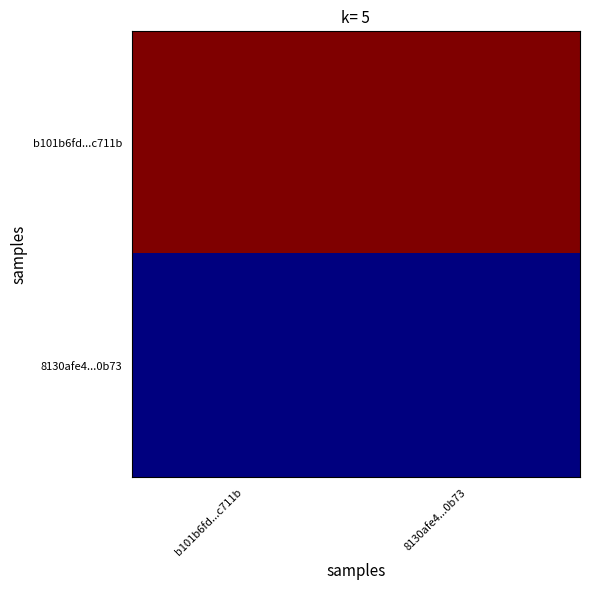

What is the total value across all series at b101b6fd...c711b?

21